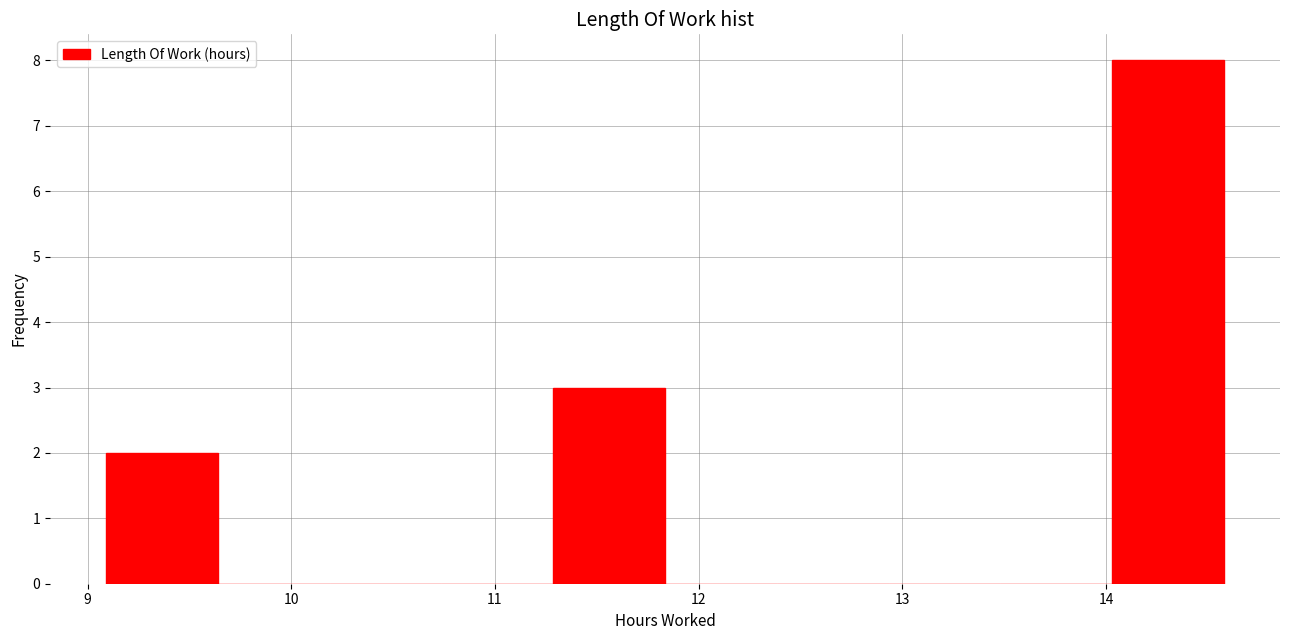

Reading left to right, list every bar in this chart as the range it spans on the x-axis followed by its height. Neither the bar edges nor the heights are printed on the chart, so give them approximately, as read against the axes.

9.1 to 9.6: 2
9.6 to 10.2: 0
10.2 to 10.7: 0
10.7 to 11.3: 0
11.3 to 11.8: 3
11.8 to 12.4: 0
12.4 to 12.9: 0
12.9 to 13.5: 0
13.5 to 14.0: 0
14.0 to 14.6: 8